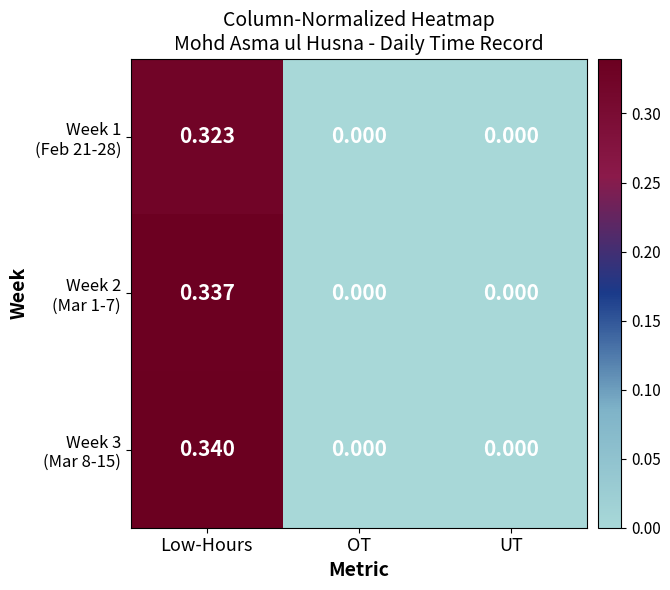

At which category is the sum across all series the highest?

Low-Hours